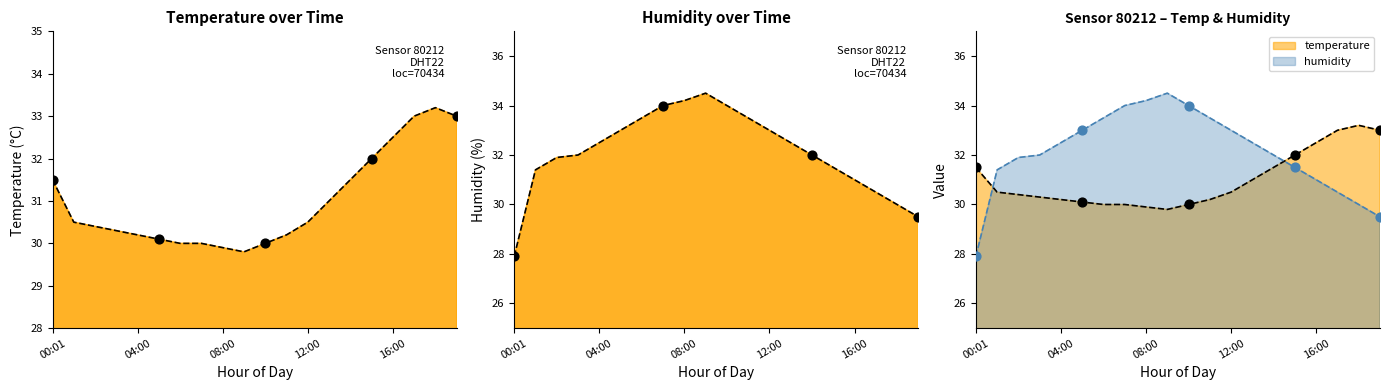

Which series has the largest Y range (max minus min)?

humidity